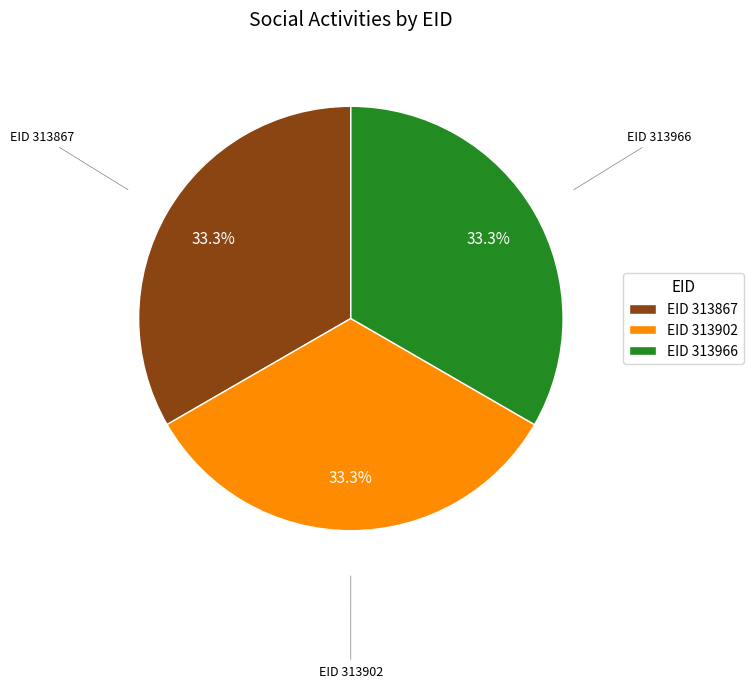

What is the ratio of the value at EID 313867 to the value at EID 313902?

1.0